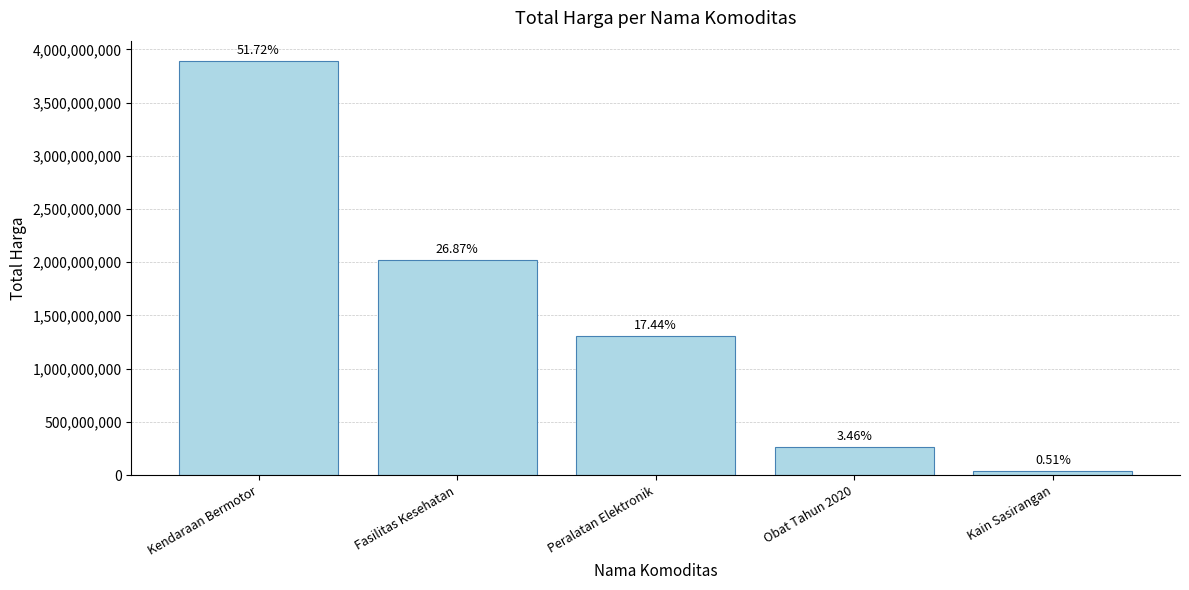

What is the difference between the second highest and second lowest values?

1759796845